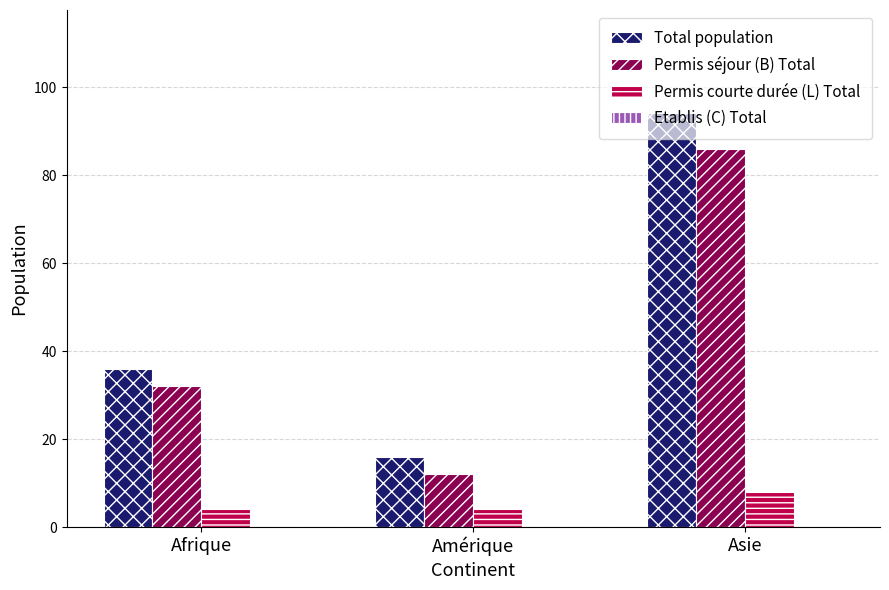

What is the maximum value shown in the chart?

94